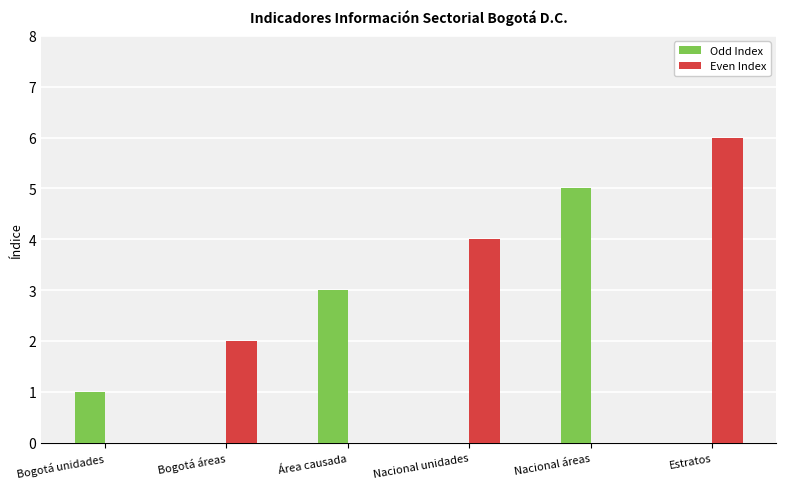

What is the sum of the Even Index values at Área causada and Estratos?

6